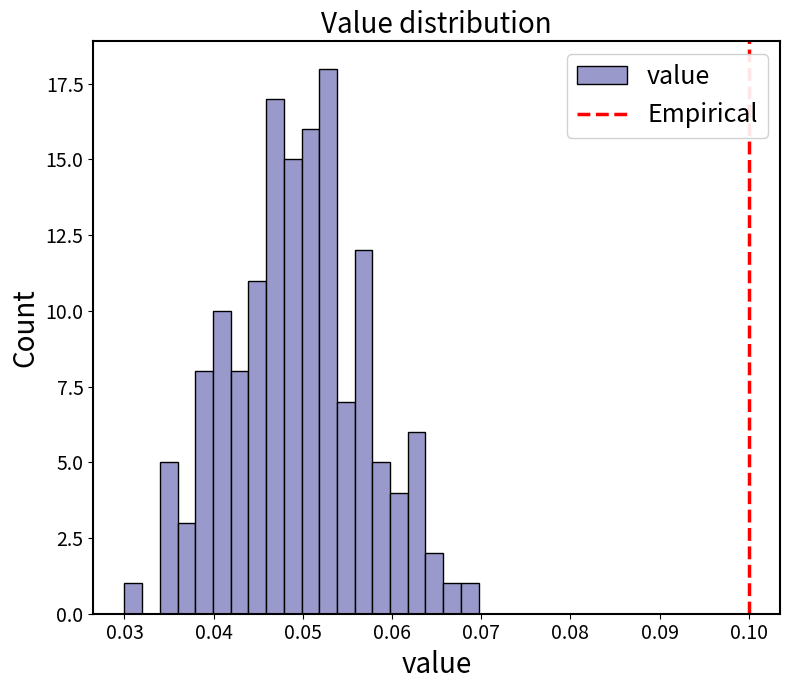

Around what value on the x-axis is the tallest bar? Give the approximate position of its centre, as read against the axis.

0.053